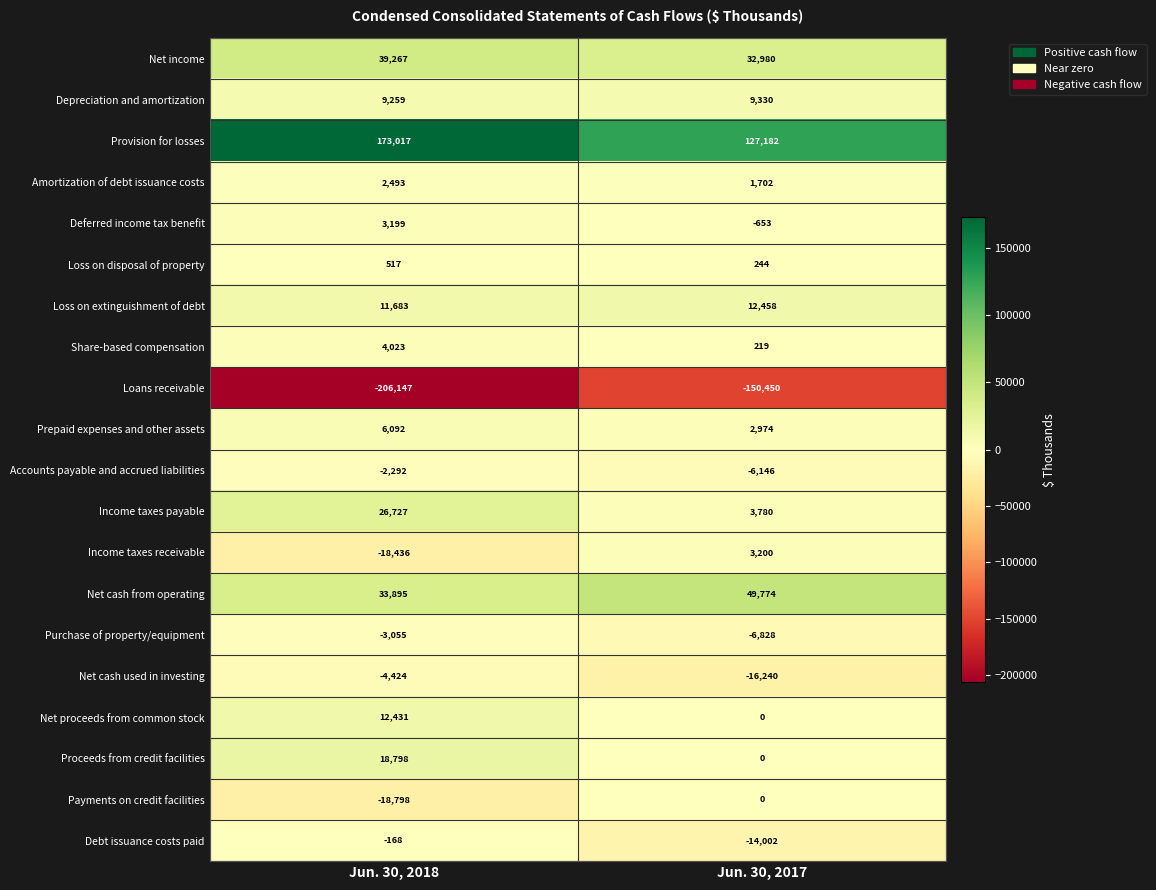

What is the approximate value of Loss on extinguishment of debt at Jun. 30, 2017, to the nearest 10?

12460